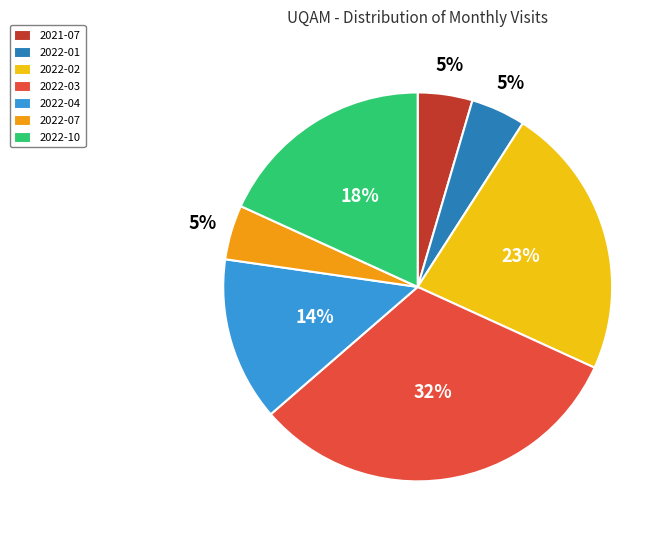

Between 2021-07 and 2022-02, which is larger?

2022-02